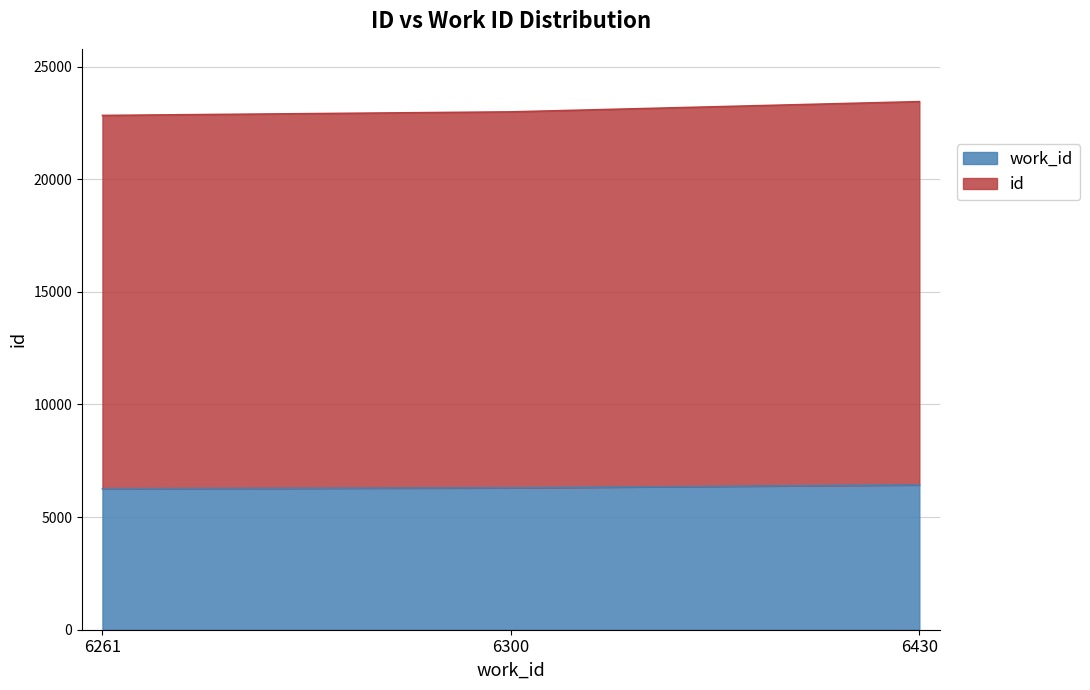

At which label is work_id closest to 6345?

6300